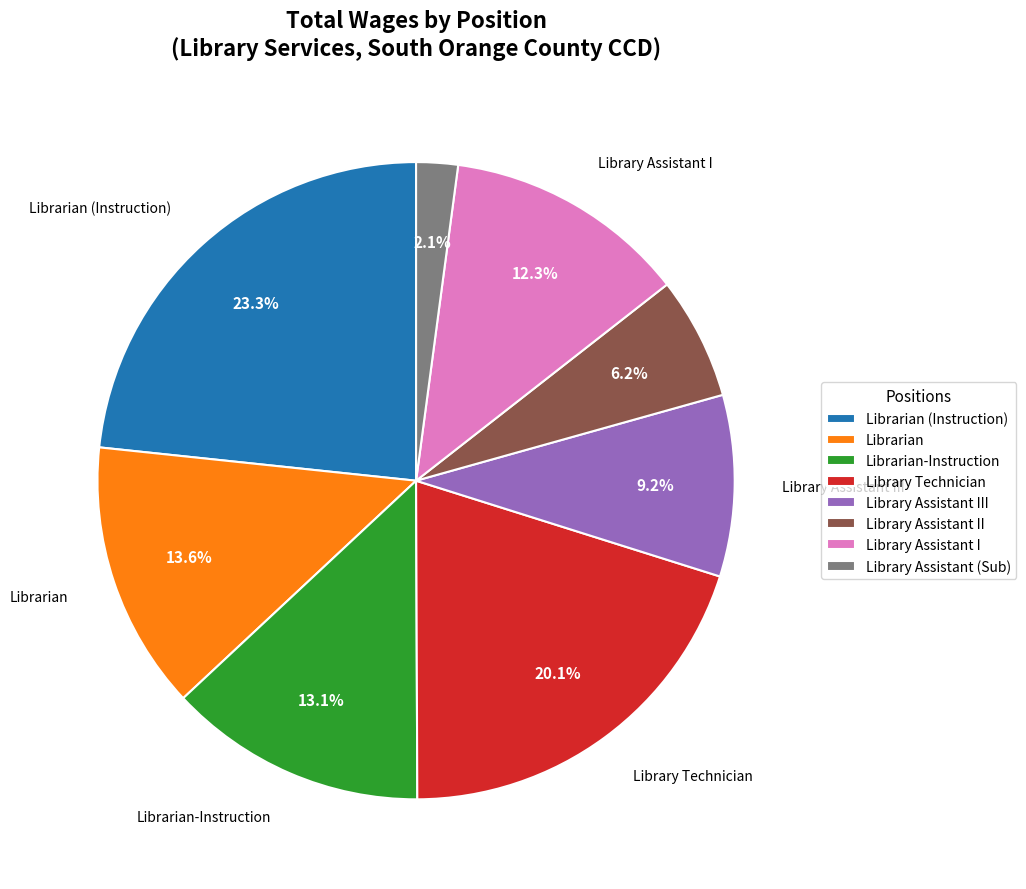

What is the largest slice in the pie chart?

Librarian (Instruction)